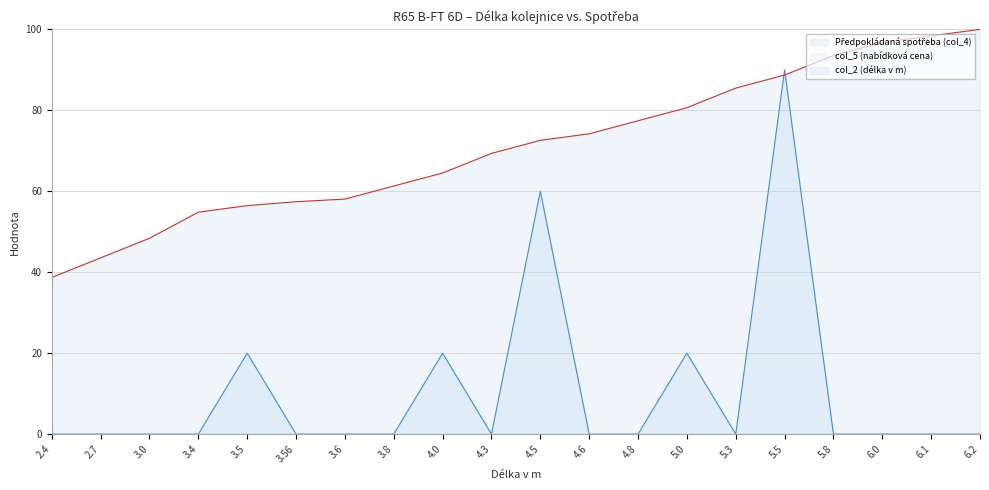

Reading left to right, what are all the values shown in this chart?

Předpokládaná spotřeba (col_4): 0.0	0.0	0.0	0.0	20.0	0.0	0.0	0.0	20.0	0.0	60.0	0.0	0.0	20.0	0.0	90.0	0.0	0.0	0.0	0.0
col_2 (délka v m): 38.7	43.5	48.4	54.8	56.5	57.4	58.1	61.3	64.5	69.4	72.6	74.2	77.4	80.6	85.5	88.7	93.5	96.8	98.4	100.0